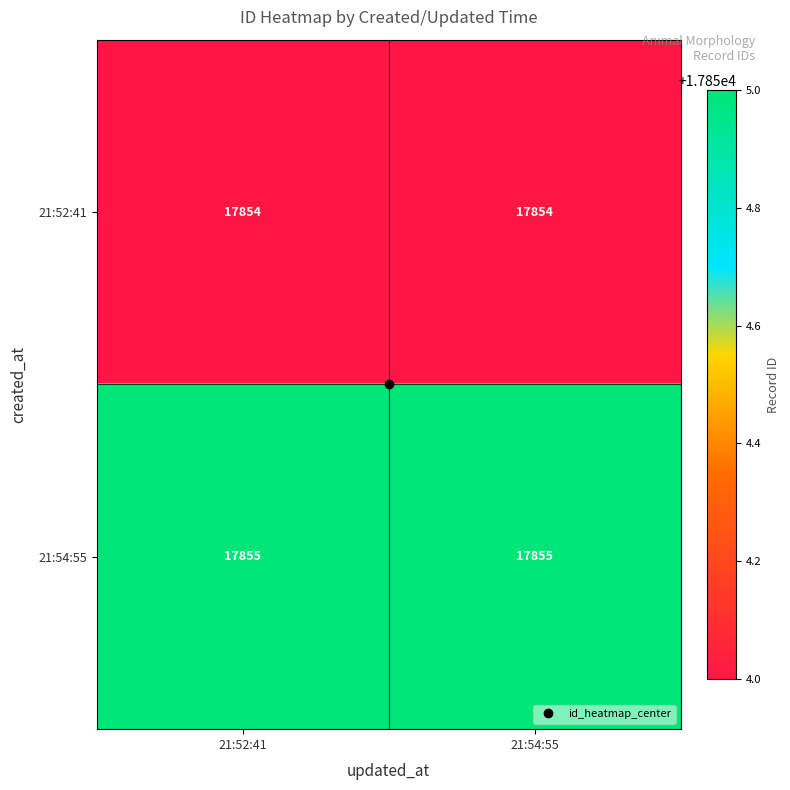

List the series in order of their overall mean, highest first.

21:54:55, 21:52:41